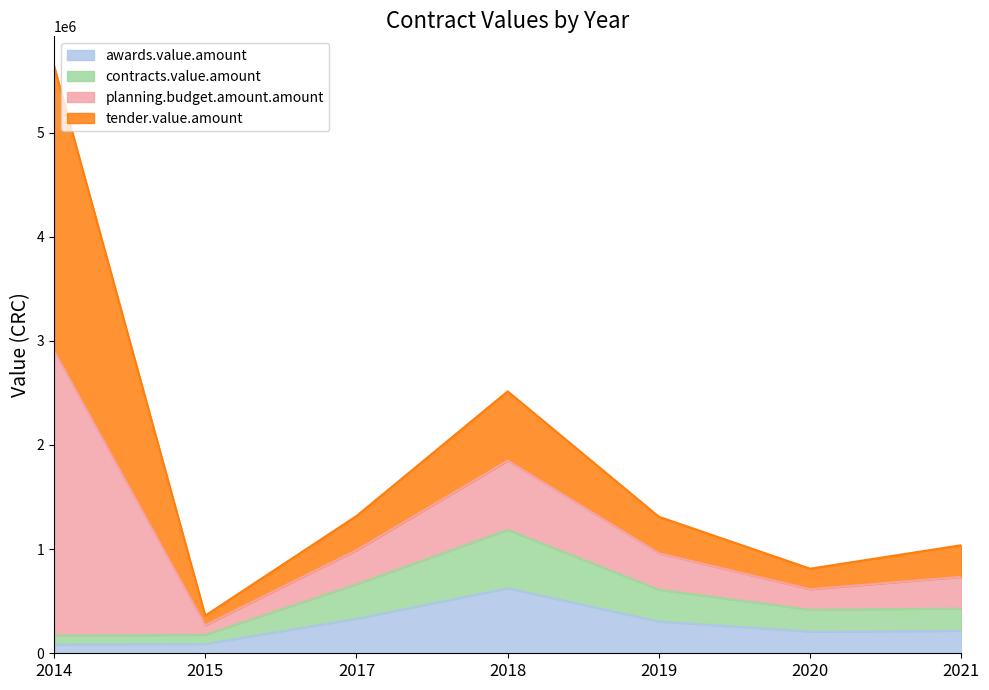

Does the chart display data point markers on the line(s)?

No